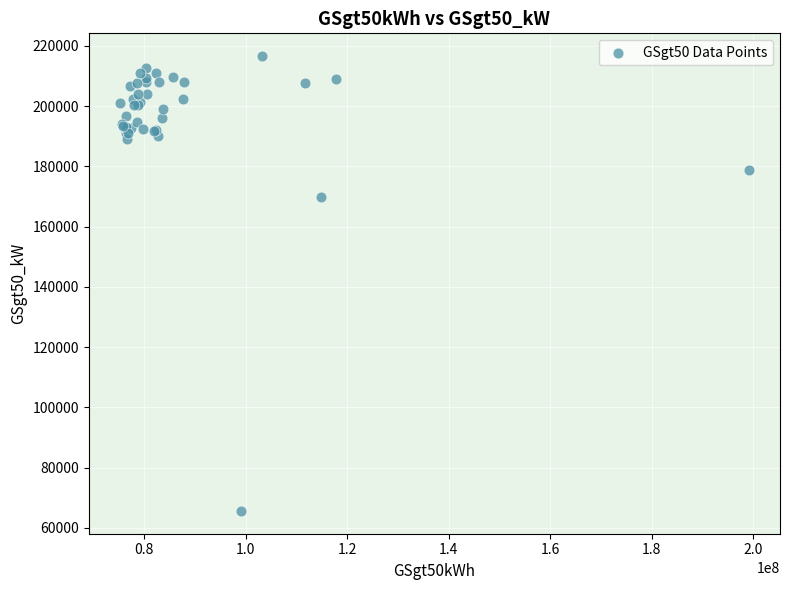

What Y value in the scatter plot is closest to 141118?

169851